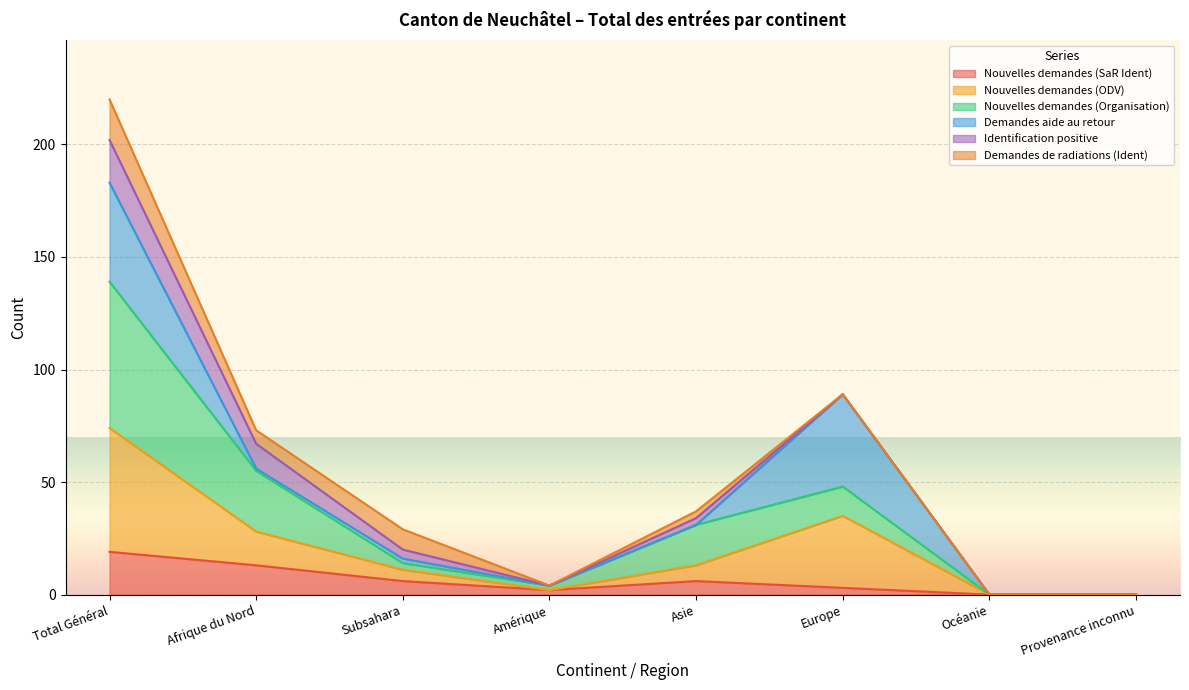

Does the chart display data point markers on the line(s)?

No